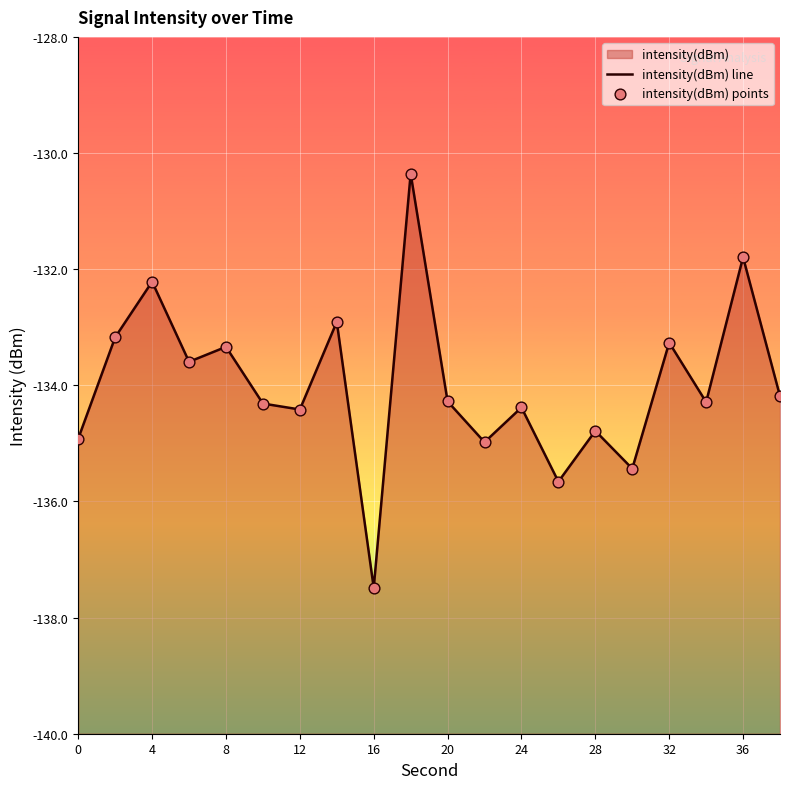

Which series contains the highest Y value?

intensity(dBm) line